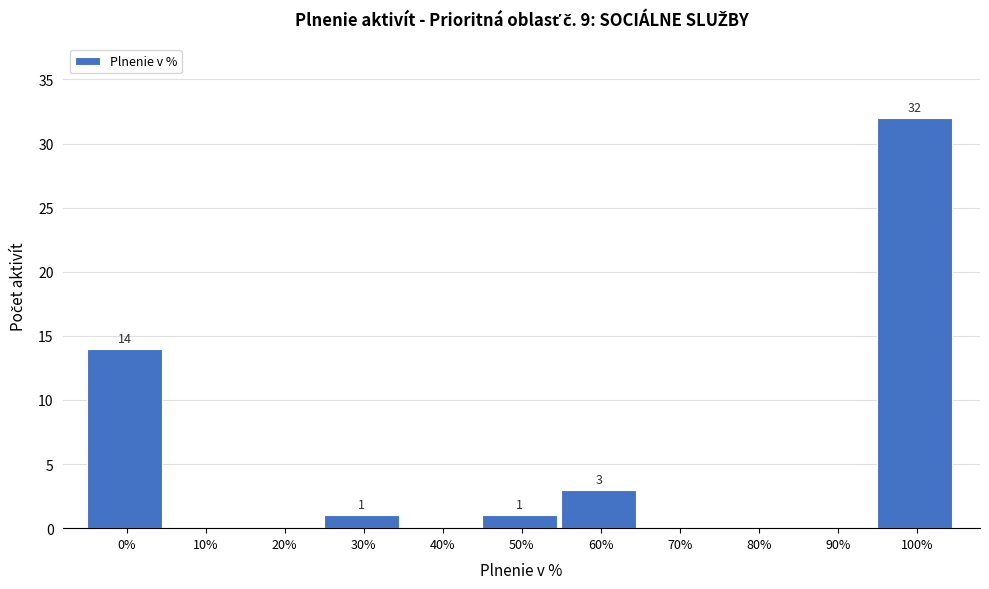

Reading left to right, list all the values displayed in this chart.

0%=14	10%=0	20%=0	30%=1	40%=0	50%=1	60%=3	70%=0	80%=0	90%=0	100%=32